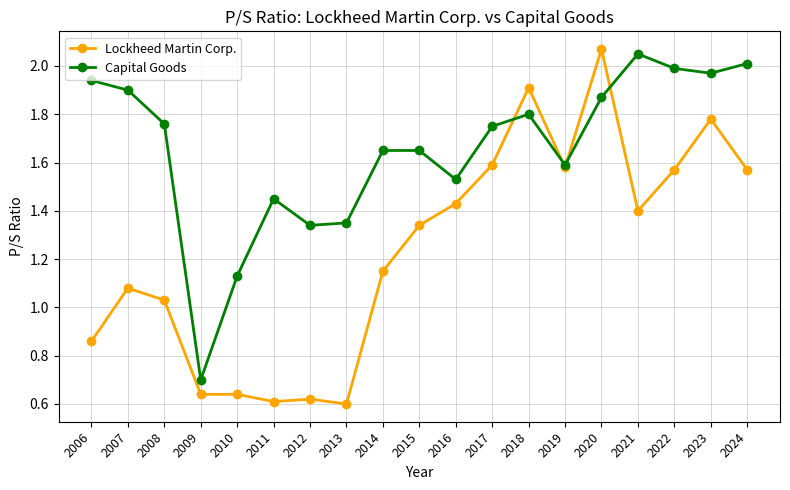

List the series in order of their peak value, highest first.

Lockheed Martin Corp., Capital Goods